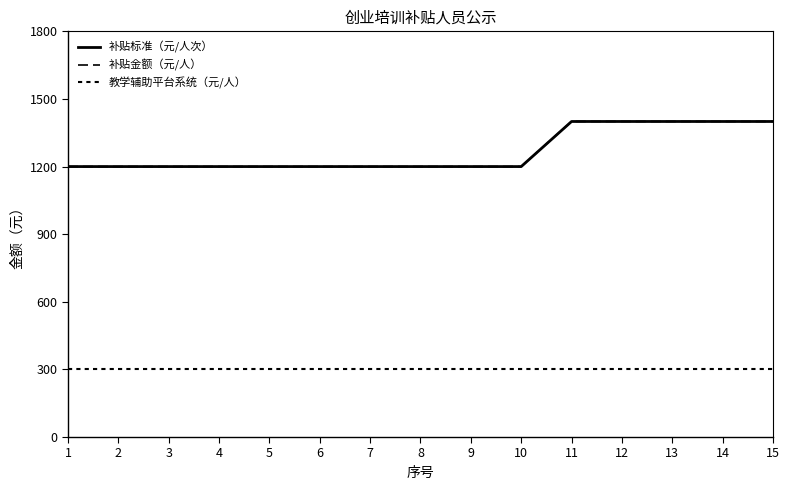

Which series has the largest total across all categories?

补贴标准（元/人次）